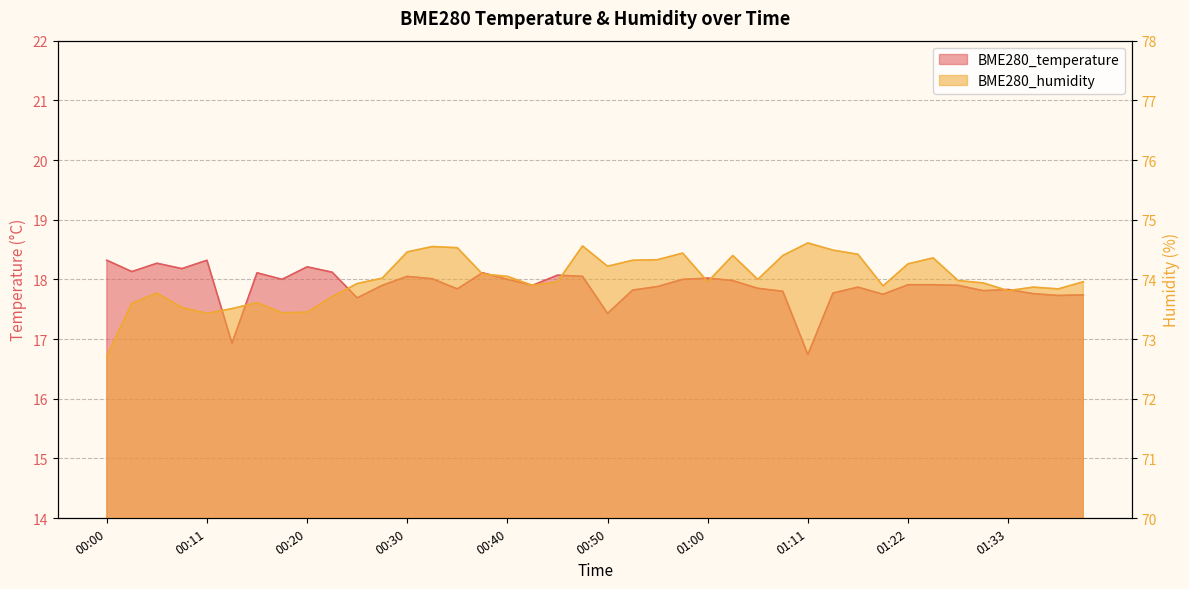

In BME280_temperature, how many points are higher than both neighbors (excluding endpoints)?

10